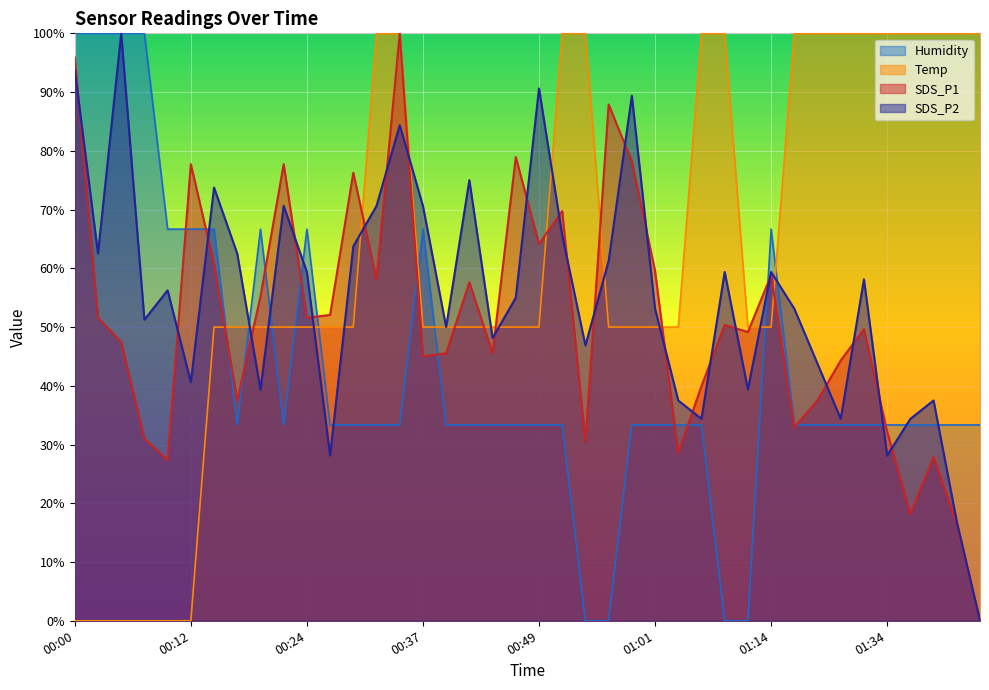

Between 00:24 and 01:01, which series saw the biggest shift?

Humidity